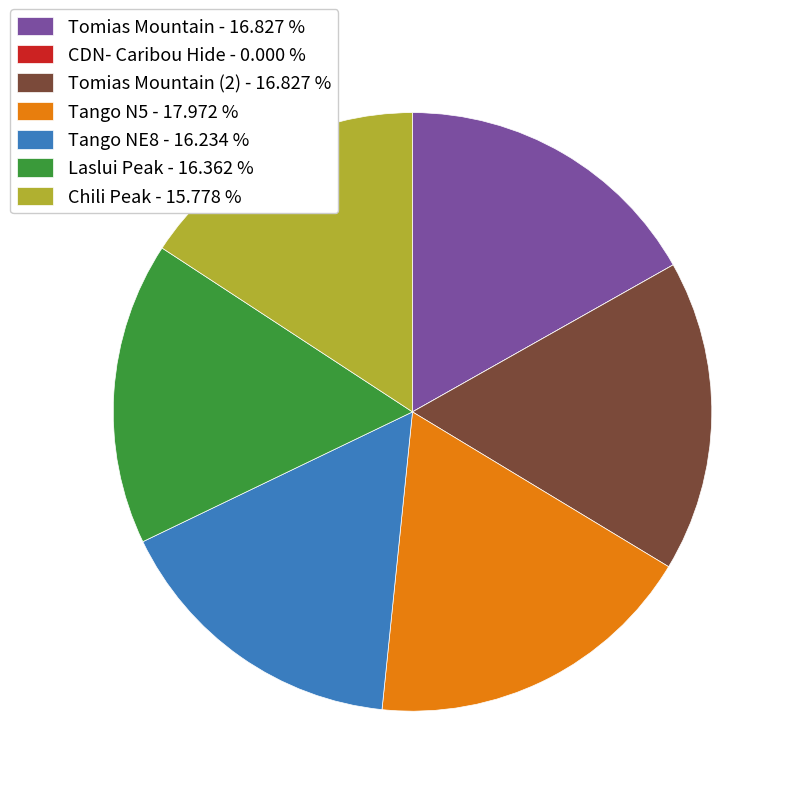

Do Tango NE8 - 16.234 % and Laslui Peak - 16.362 % together represent more than half of the pie?

No